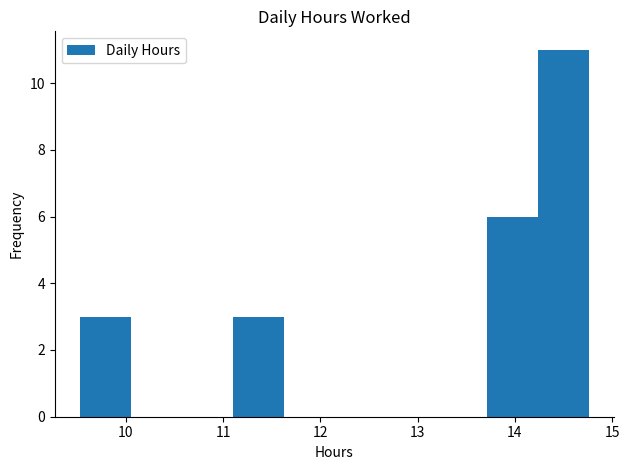

Reading left to right, transcribe this chart: for each bar, give the range it covers on the x-axis and its height. Neither the bar edges nor the heights are printed on the chart, so give them approximately, as read against the axes.

9.5 to 10.1: 3
10.1 to 10.6: 0
10.6 to 11.1: 0
11.1 to 11.6: 3
11.6 to 12.1: 0
12.1 to 12.7: 0
12.7 to 13.2: 0
13.2 to 13.7: 0
13.7 to 14.2: 6
14.2 to 14.8: 11